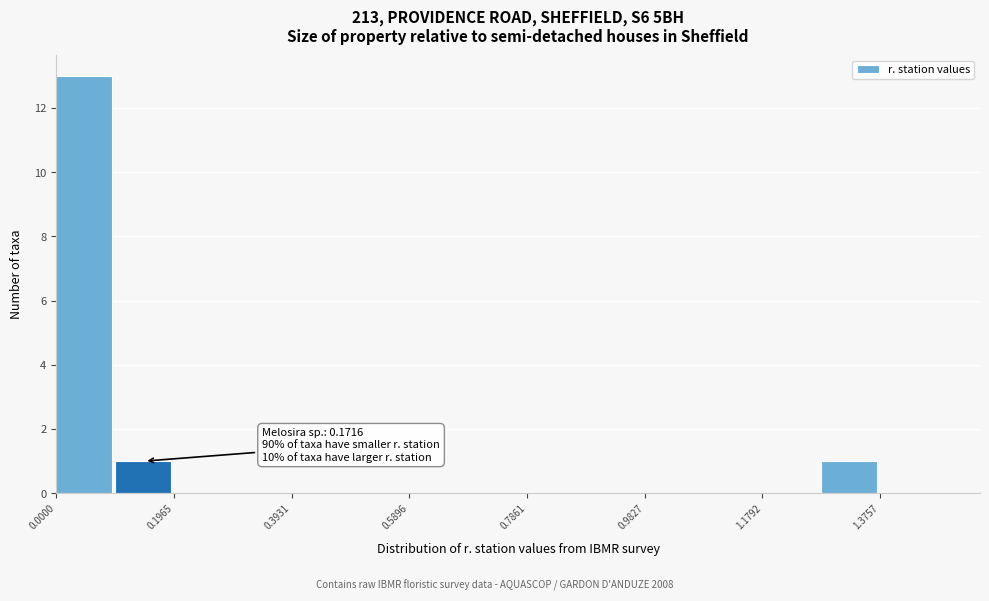

Which range on the x-axis has the tallest bar?

0.00 to 0.10